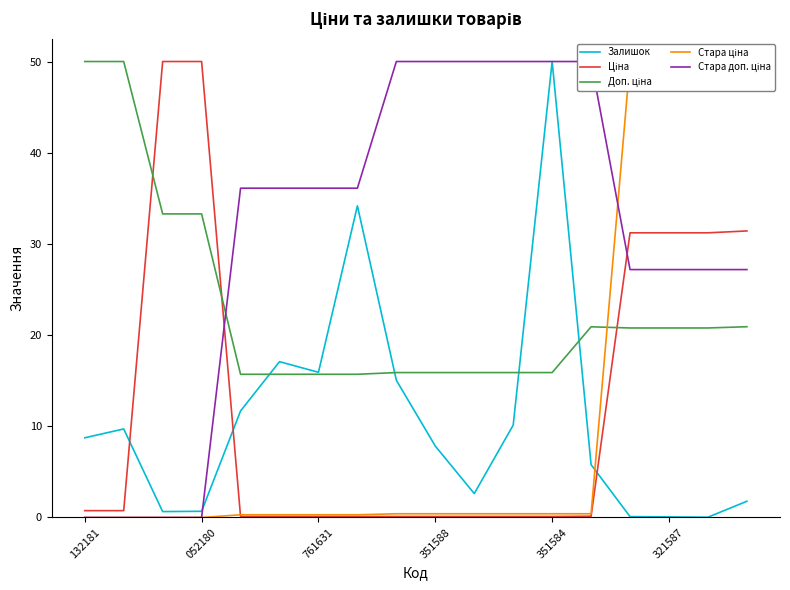

At which label does Залишок reach its peak?

351584